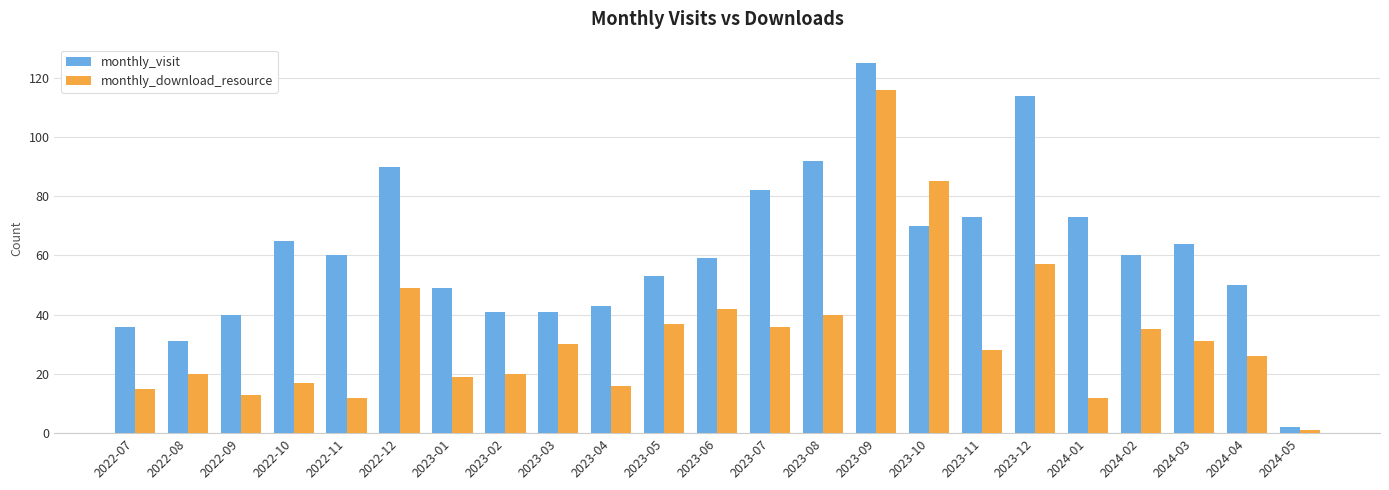

Rank the series by their average value, from highest to lowest.

monthly_visit, monthly_download_resource